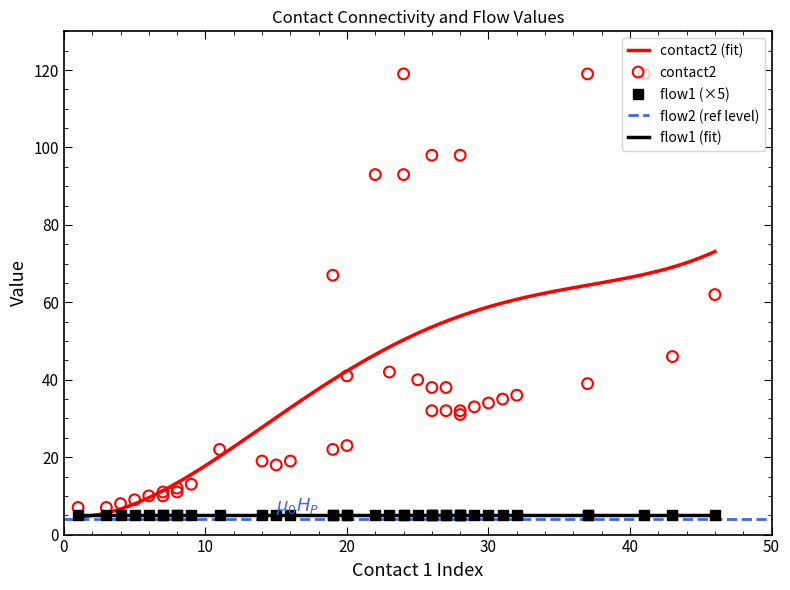

What is the minimum value for flow1 (fit)?

5.0